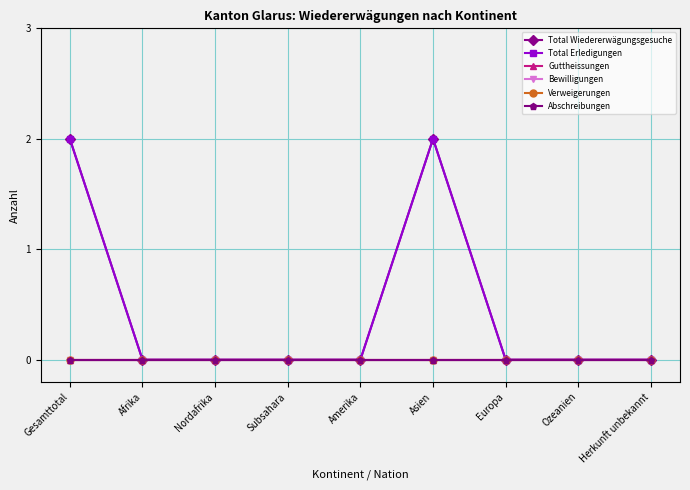

How many lines are shown in the chart?

6